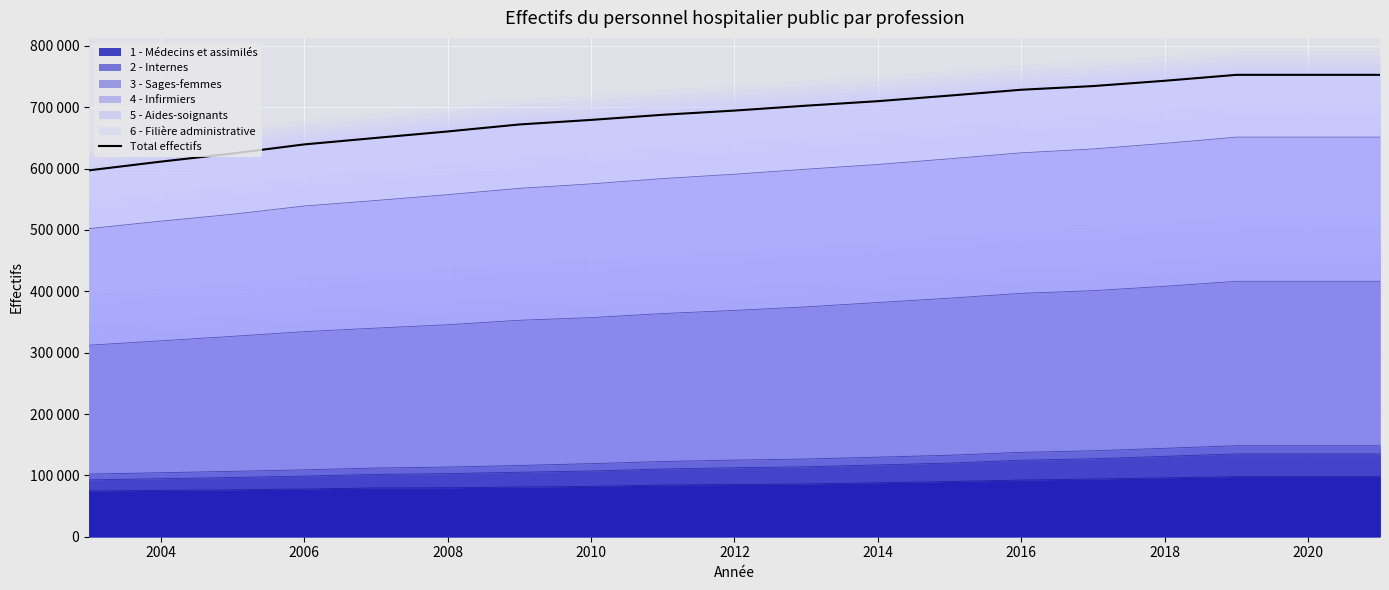

Reading left to right, list all the values displayed in this chart.

597126	611300	624552	639391	649987	660501	671922	679335	687696	694543	702529	709900	718984	728501	734500	743141	752800	752800	752800